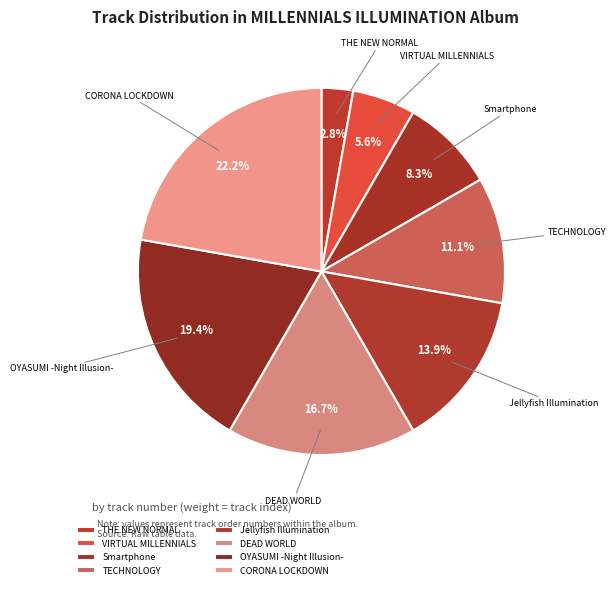

To the nearest percent, what is the difference between the THE NEW NORMAL and CORONA LOCKDOWN slice percentages?

19%